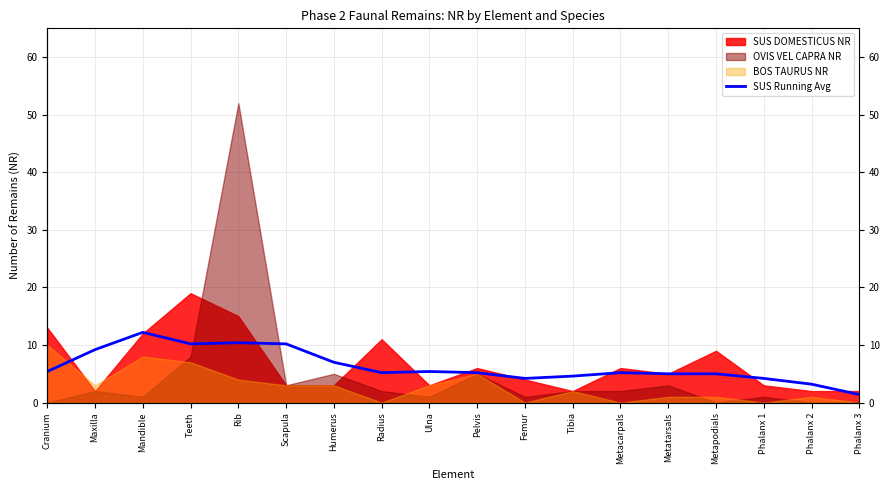

Is it true that the value at Phalanx 3 is 0.9?

False